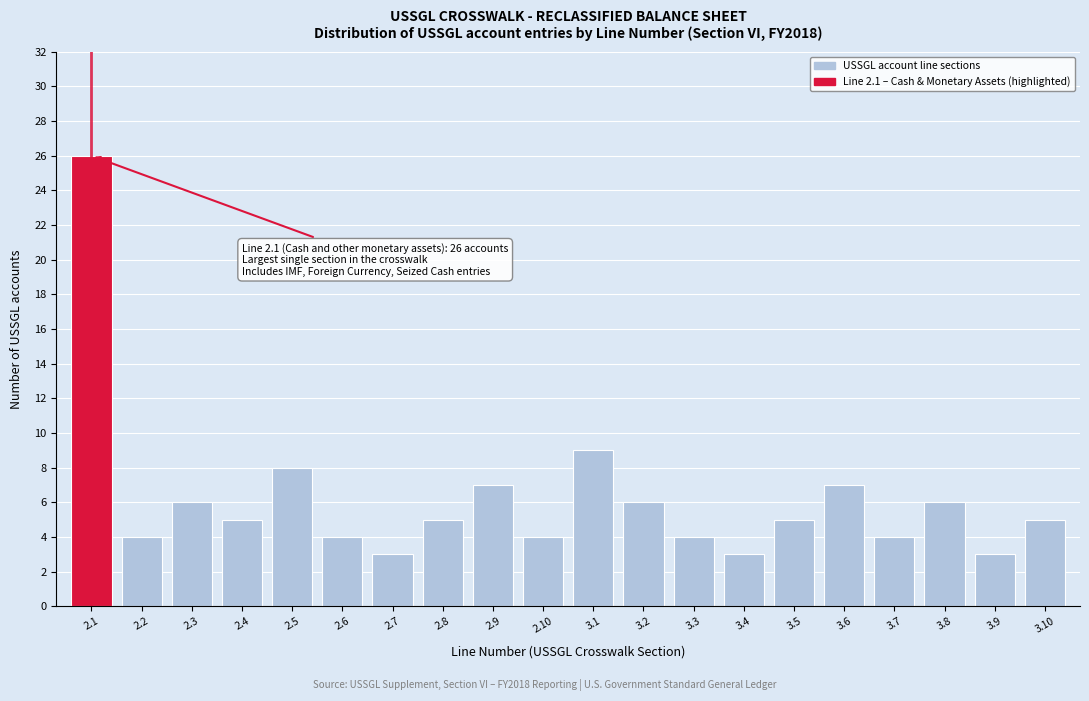

Reading right to left, list all the values displayed in this chart.

5	3	6	4	7	5	3	4	6	9	4	7	5	3	4	8	5	6	4	26